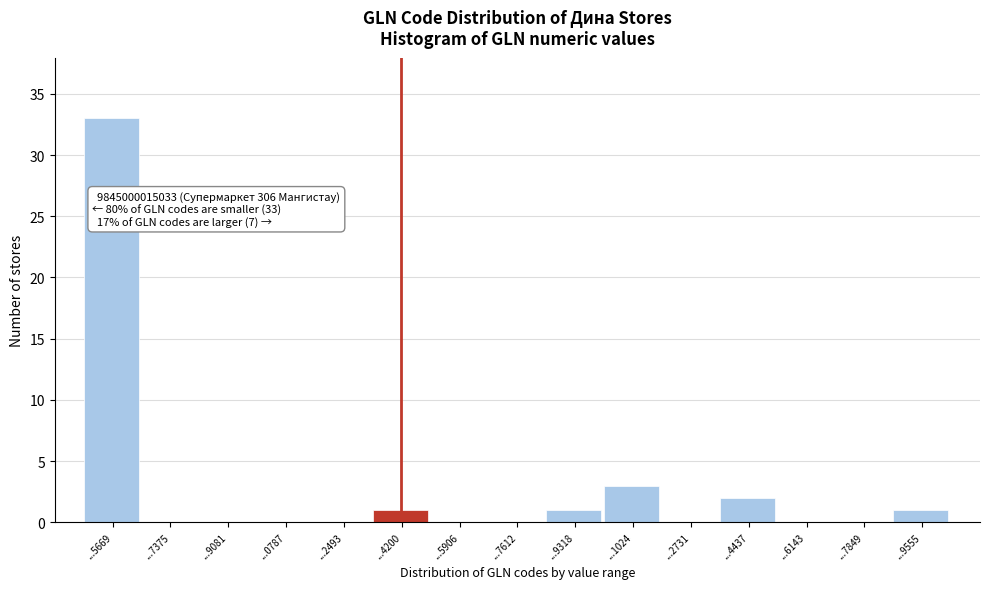

Reading right to left, list all the values displayed in this chart.

...9555=1	...7849=0	...6143=0	...4437=2	...2731=0	...1024=3	...9318=1	...7612=0	...5906=0	...4200=1	...2493=0	...0787=0	...9081=0	...7375=0	...5669=33